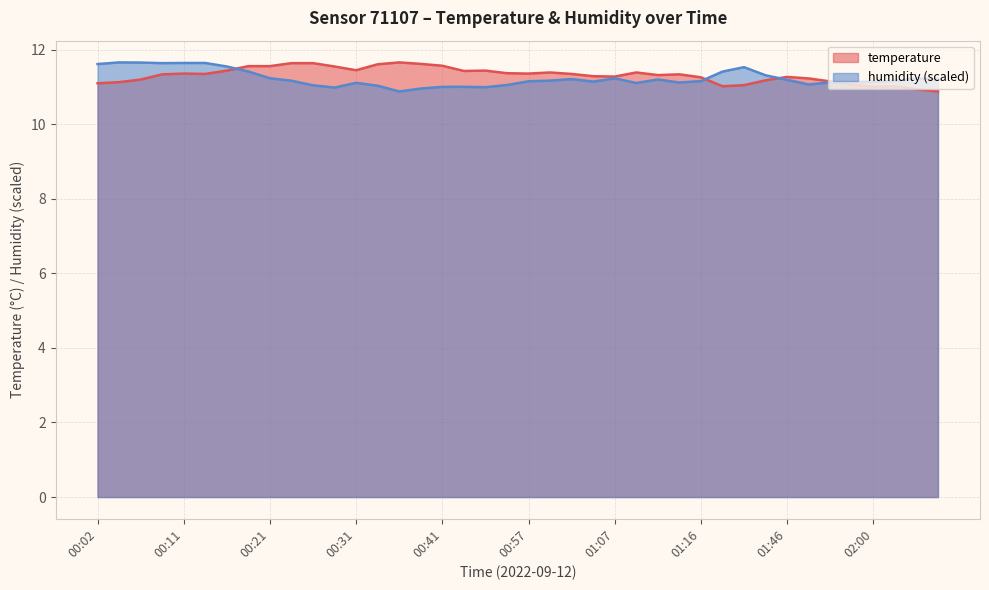

Which label corresponds to the smallest value in the chart?

02:10